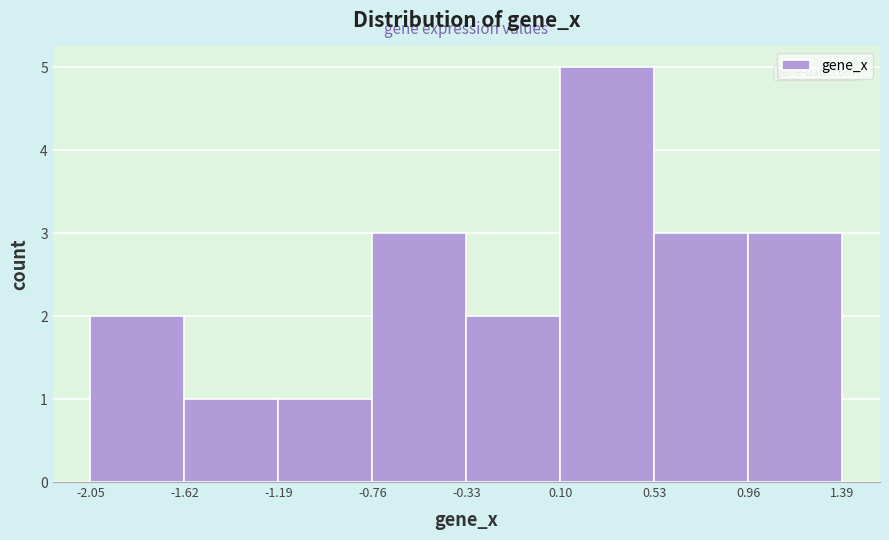

Reading left to right, list every bar in this chart as the range it spans on the x-axis followed by its height. The values are not printed on the chart, so give them approximately, as read against the axis.

-2.05 to -1.62: 2
-1.62 to -1.19: 1
-1.19 to -0.76: 1
-0.76 to -0.33: 3
-0.33 to 0.10: 2
0.10 to 0.53: 5
0.53 to 0.96: 3
0.96 to 1.39: 3